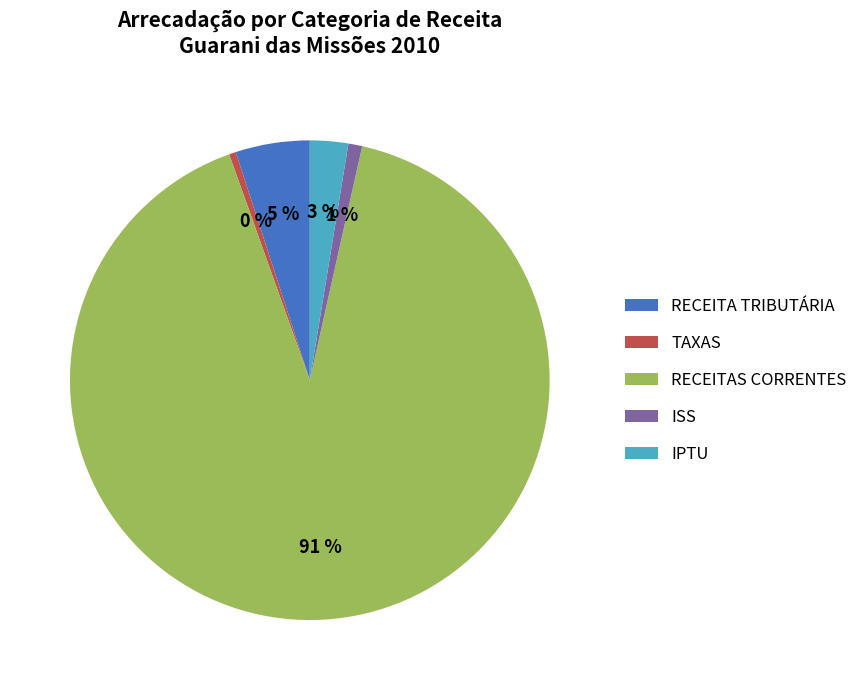

Which category accounts for the majority?

RECEITAS CORRENTES